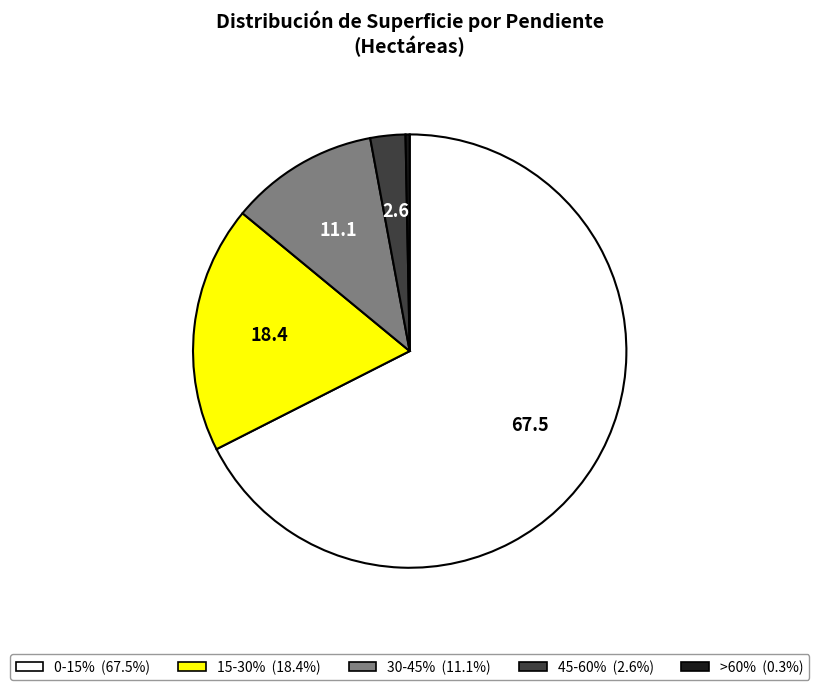

Is >60% the majority of the pie?

No